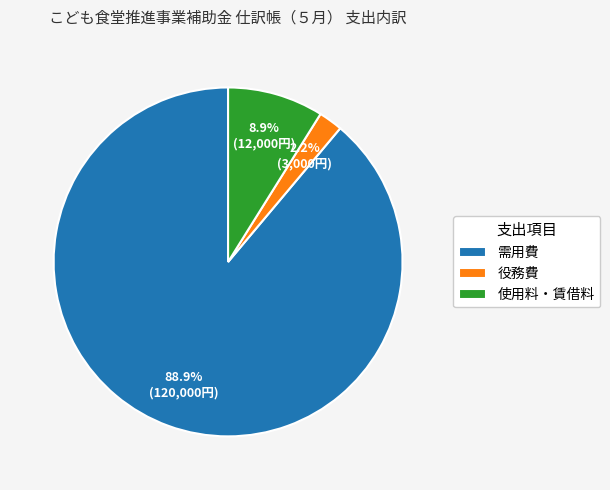

Rank the categories by value from highest to lowest.

需用費, 使用料・賃借料, 役務費